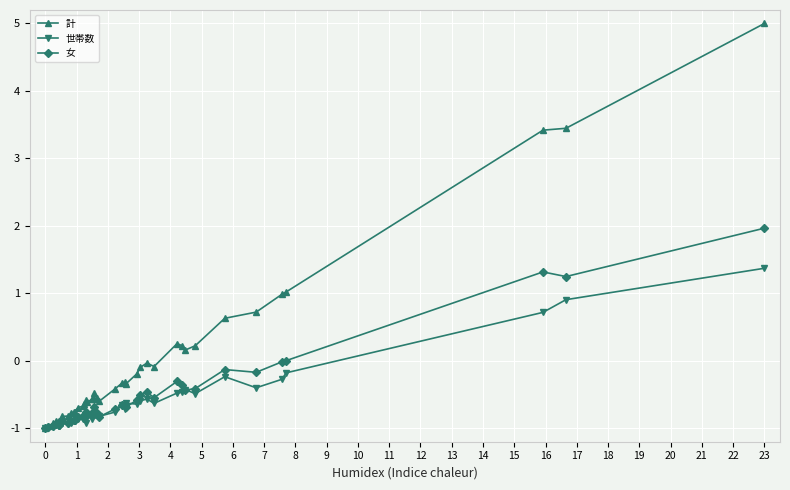

How many distinct data groups are displayed?

3